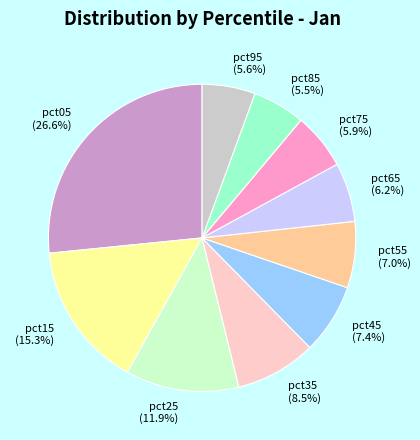

To the nearest percent, what percentage of the pie is pct05?

27%